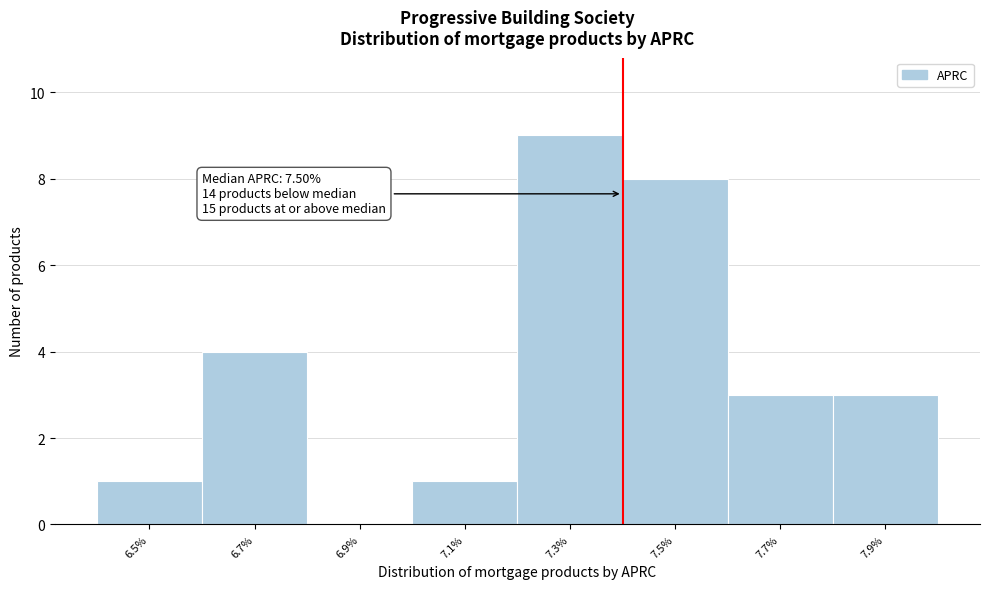

Reading right to left, what are all the values shown in this chart?

7.9%=3	7.7%=3	7.5%=8	7.3%=9	7.1%=1	6.9%=0	6.7%=4	6.5%=1